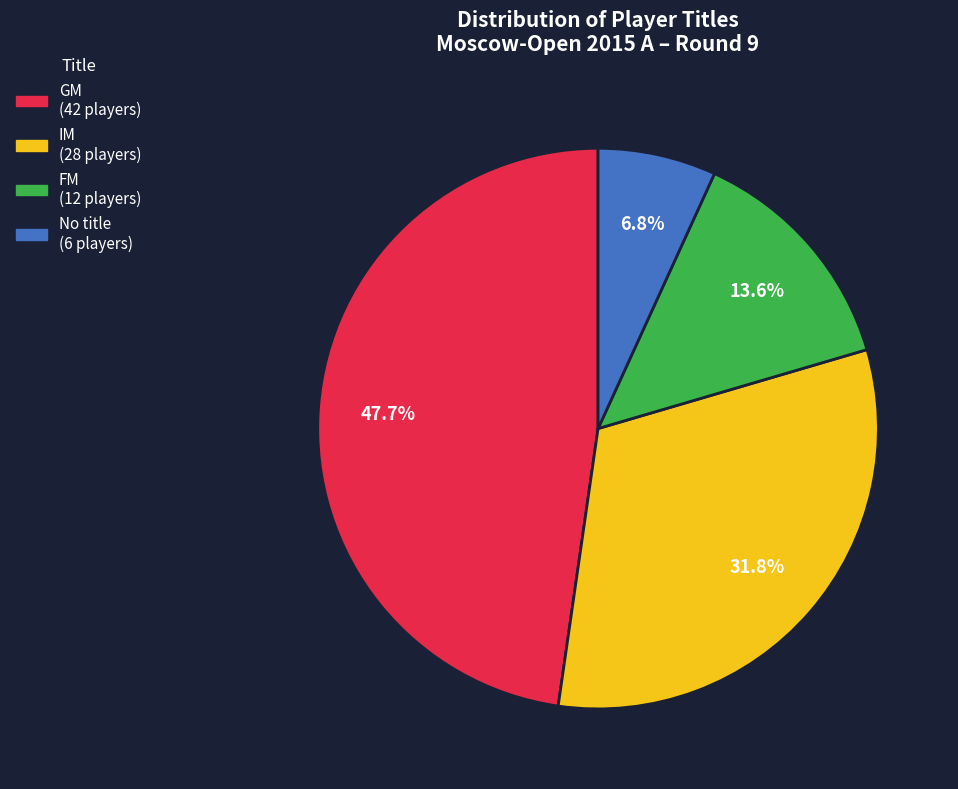

Is there any slice that represents more than half of the pie?

No